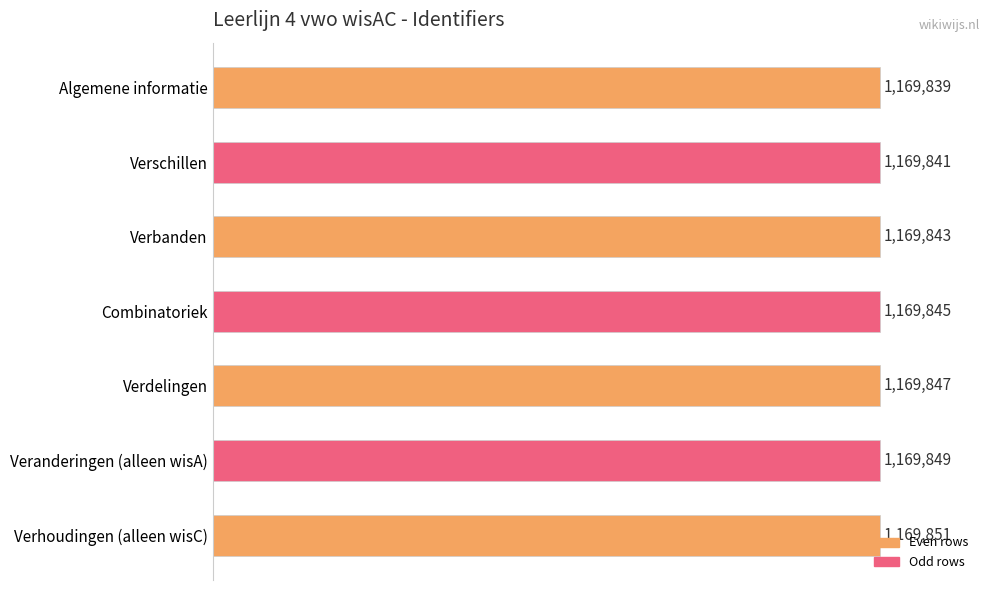

What is the smallest value displayed?

1169839